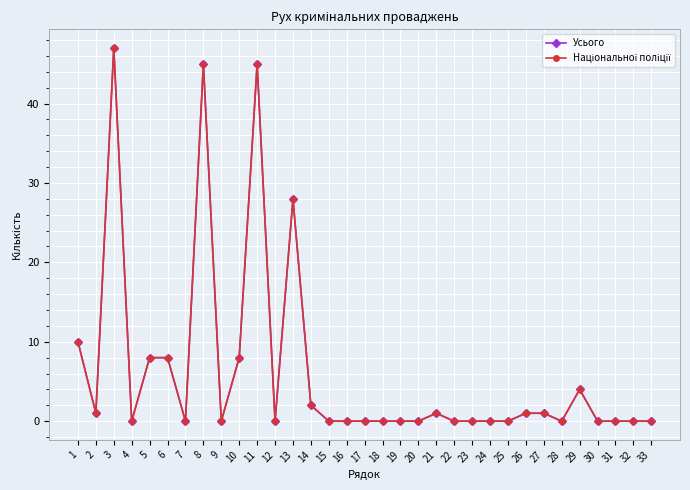

What is the difference between the second highest and minimum values in the Національної поліції series?

45